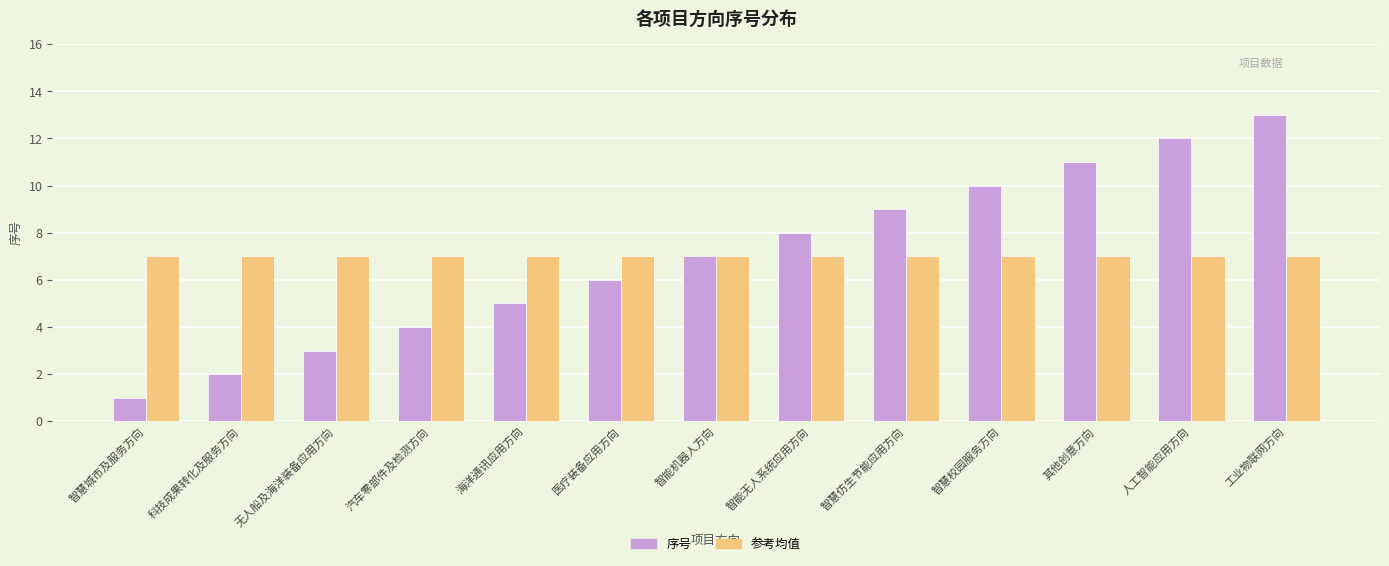

What is the difference between the highest and lowest values at 无人船及海洋装备应用方向?

4